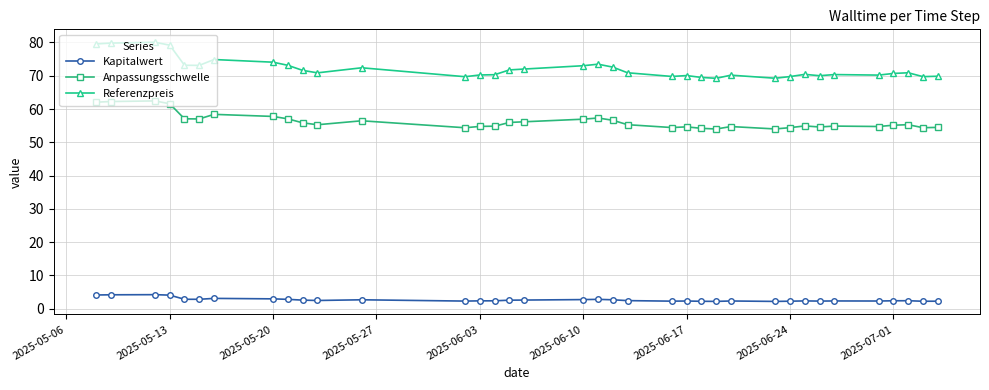

At how many categories does at least one series exceed 64?

36